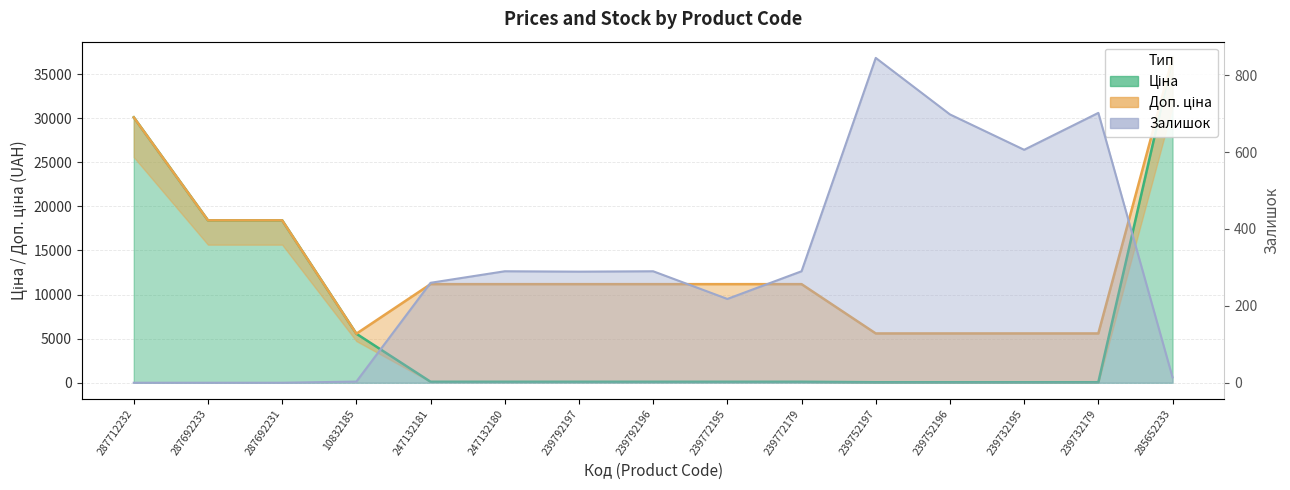

What are all the series names shown in the legend?

Ціна, Доп. ціна, Залишок